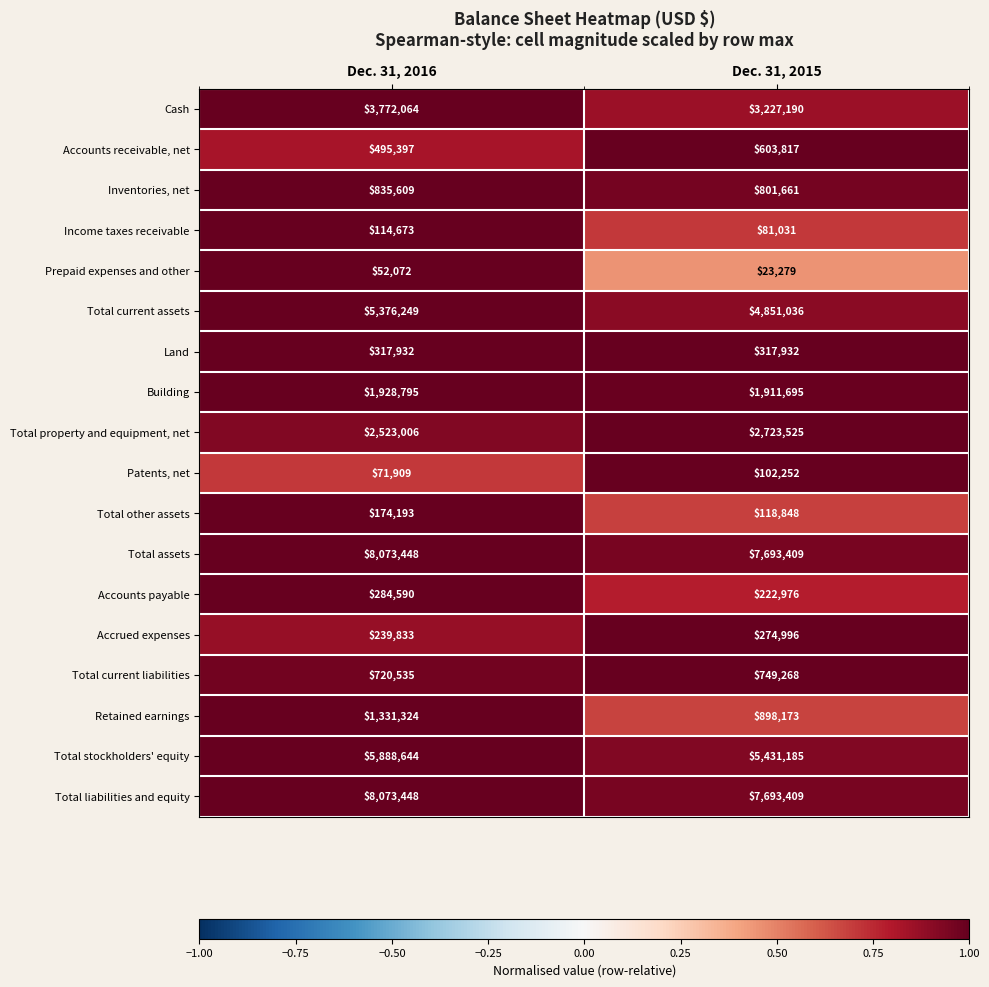

What is the spread (max minus min) of values at Dec. 31, 2015?

7670130